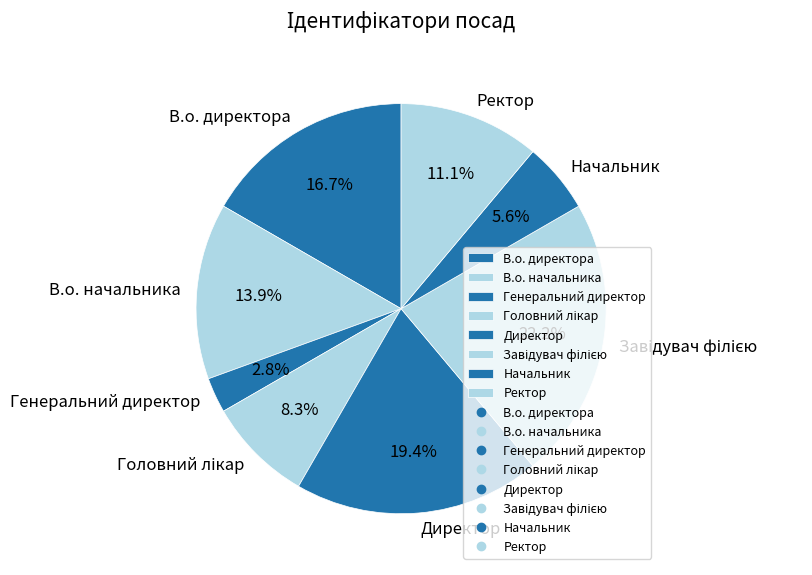

Which slice is the smallest?

Генеральний директор